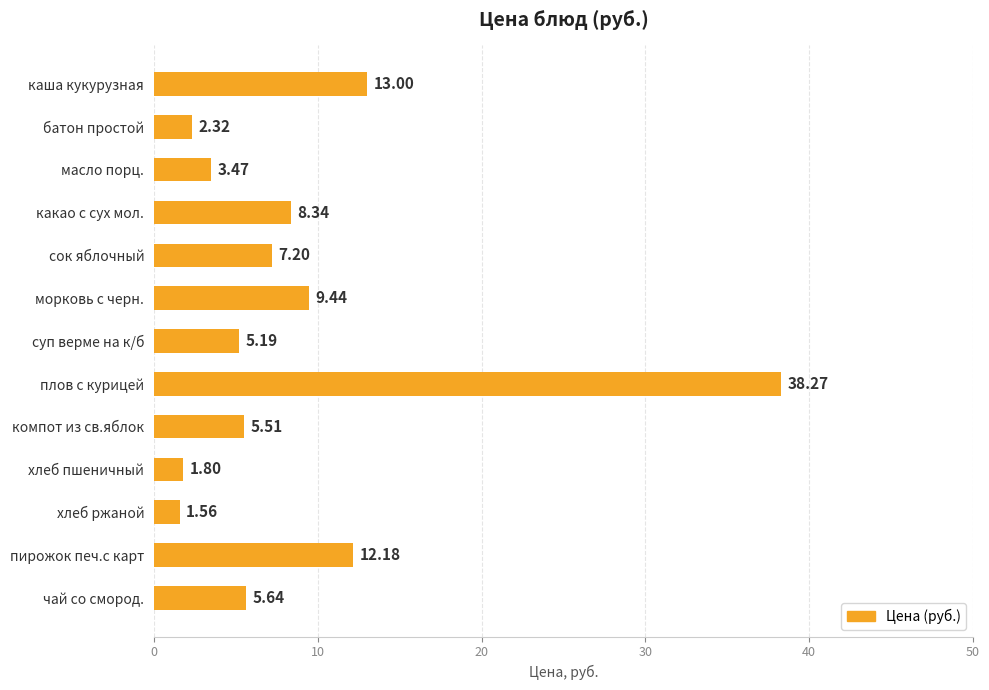

What is the average value?

8.8